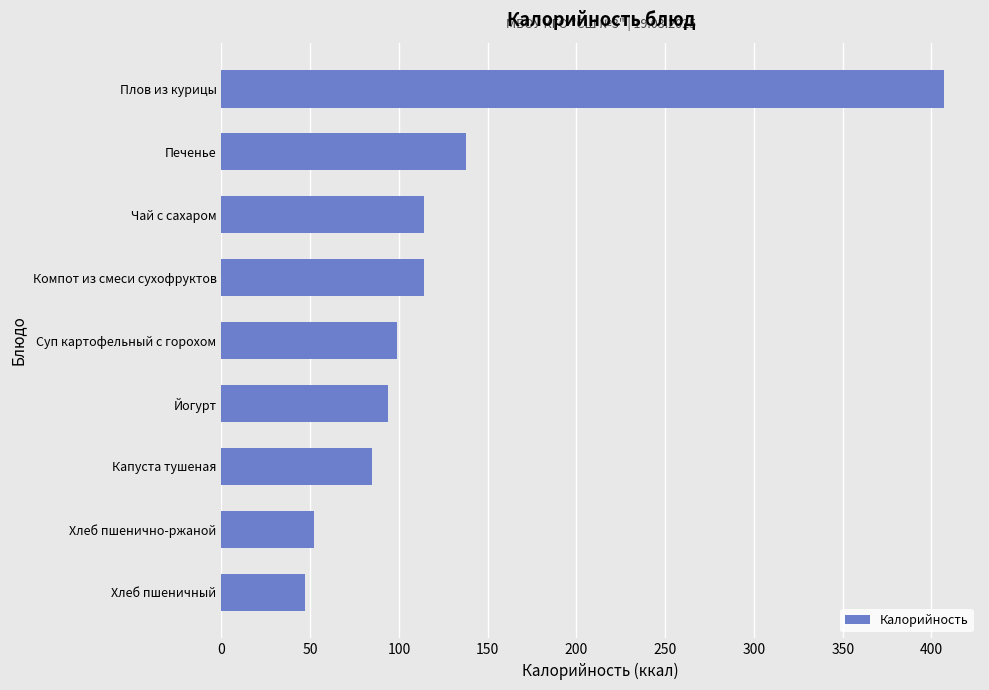

What is the change in value from Хлеб пшеничный to Капуста тушеная?

+38